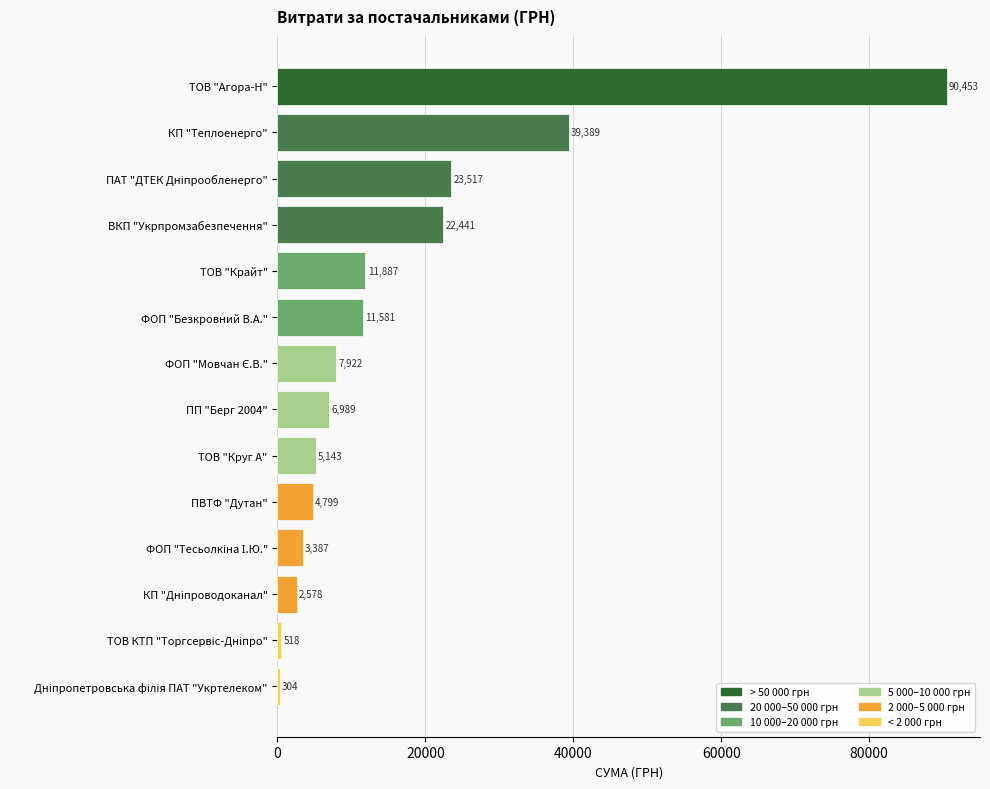

What is the average value?

16493.4